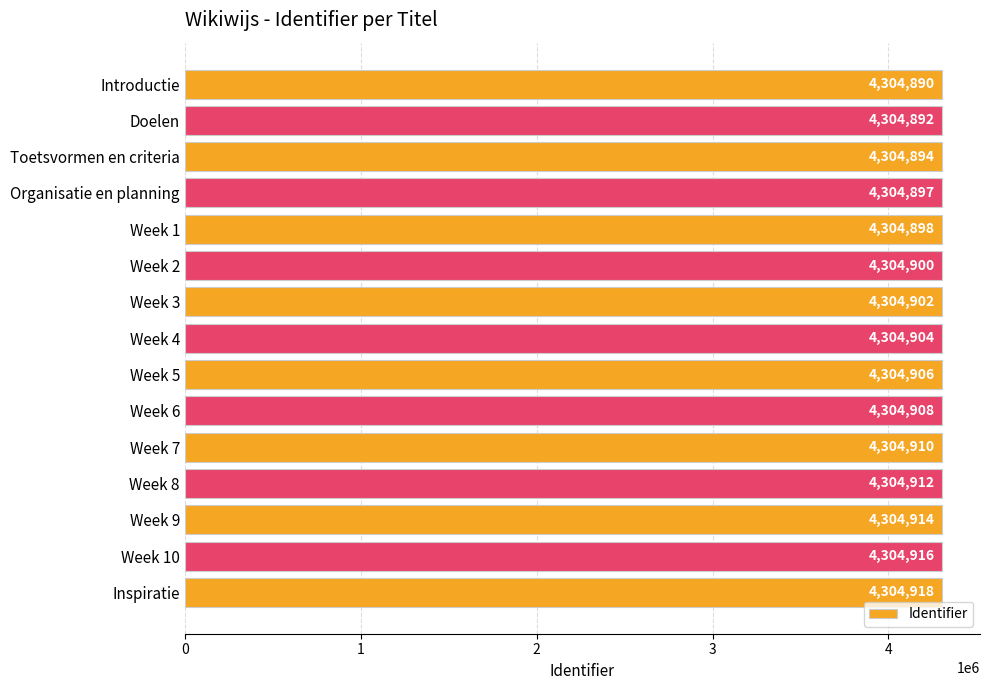

What is the maximum value shown in the chart?

4304918